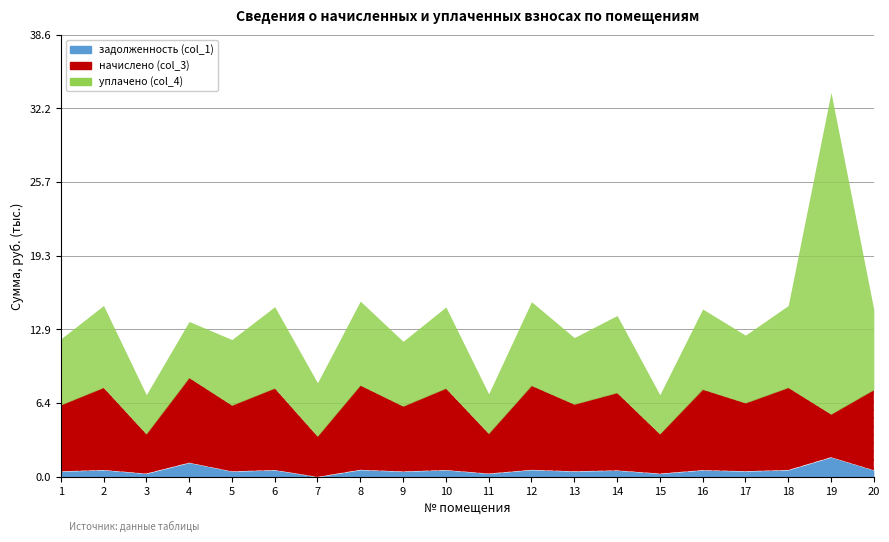

At which category does уплачено (col_4) reach its first local peak?

2